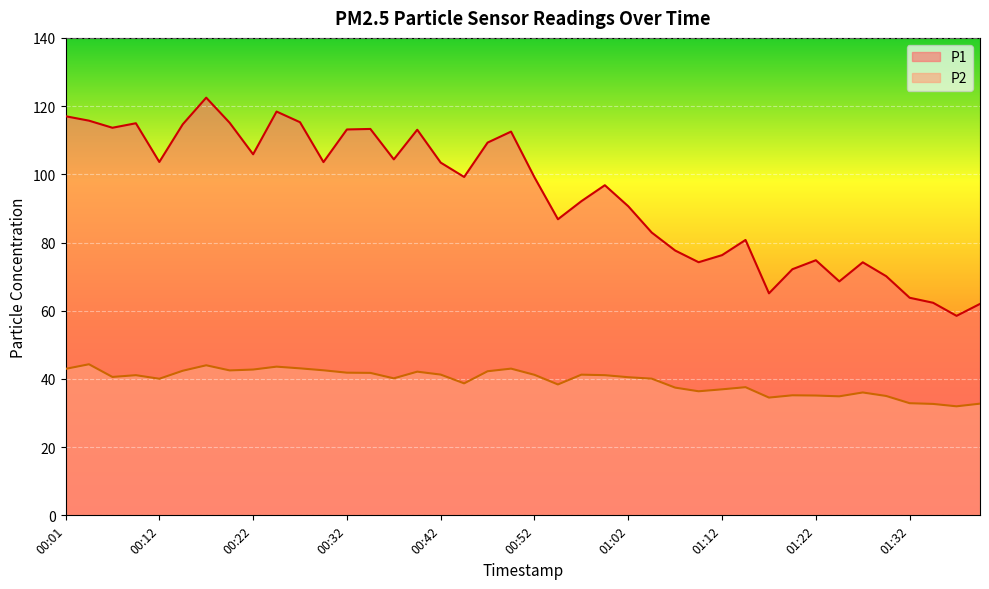

What is the lowest value of the P2 series?

32.0